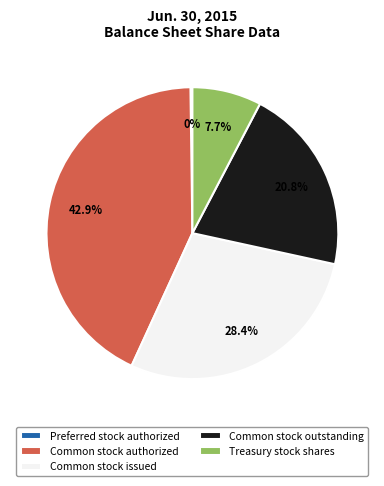

What percentage is NOT represented by Treasury stock shares?

92.3%